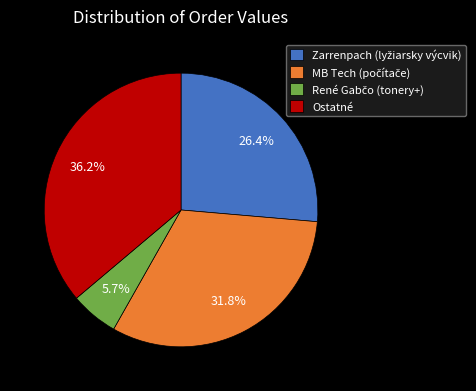

Which category has the biggest portion of the pie?

Ostatné